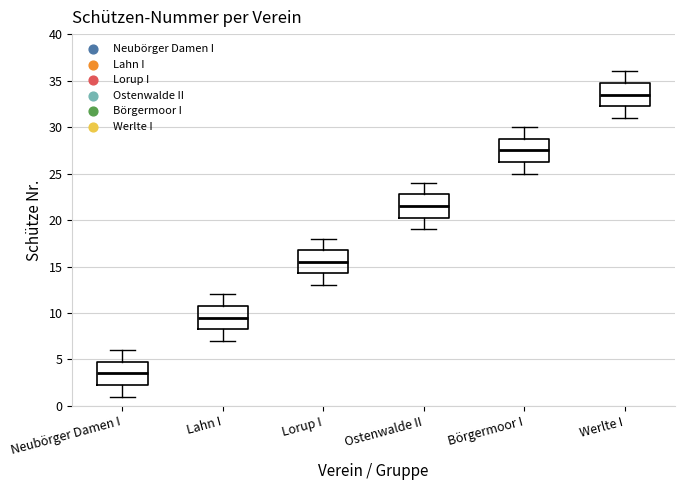

Which box has the highest median line?

Werlte I